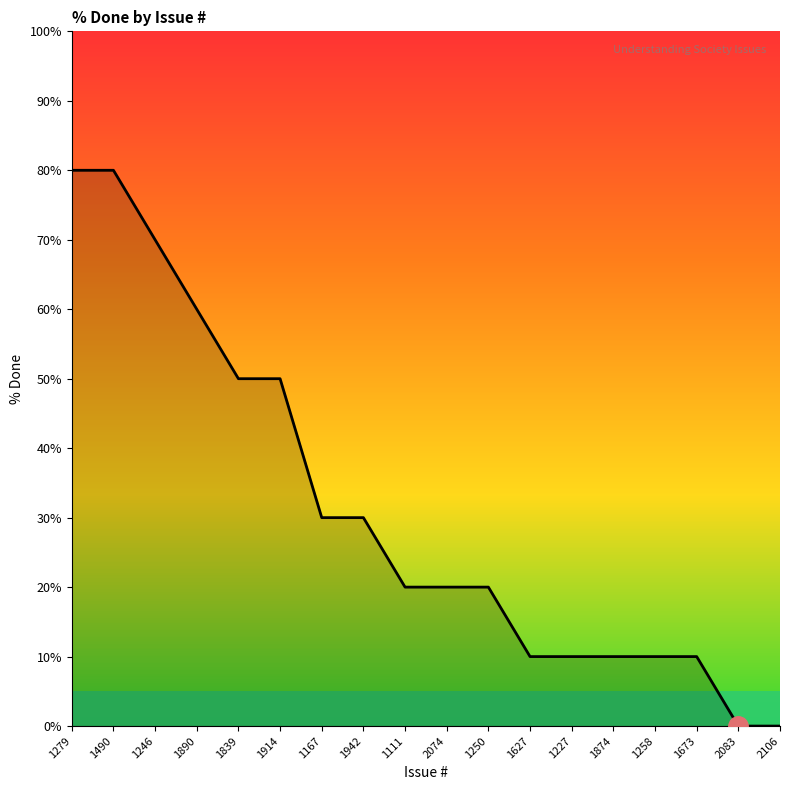

Reading right to left, transcribe all the data shown in this chart.

0	0	10	10	10	10	10	20	20	20	30	30	50	50	60	70	80	80